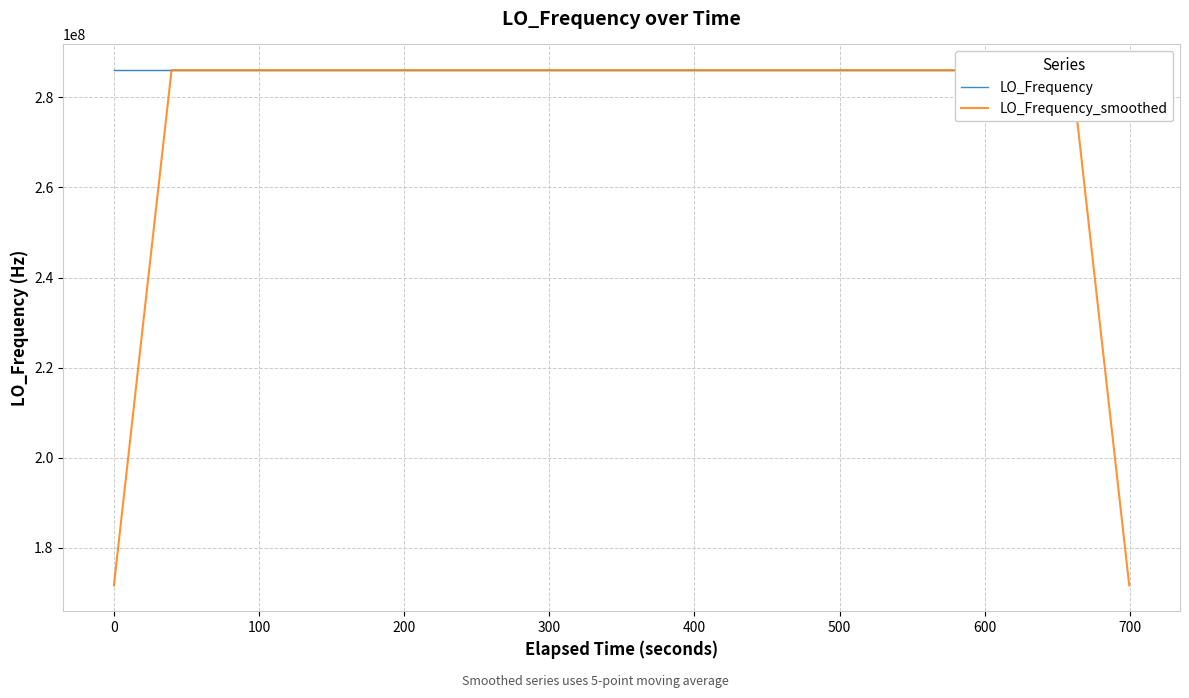

What is the maximum value for LO_Frequency?

286047006.0